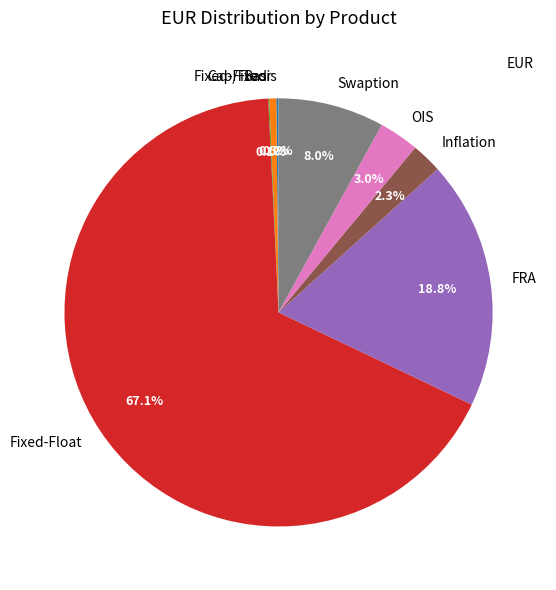

Which slice is the largest?

Fixed-Float